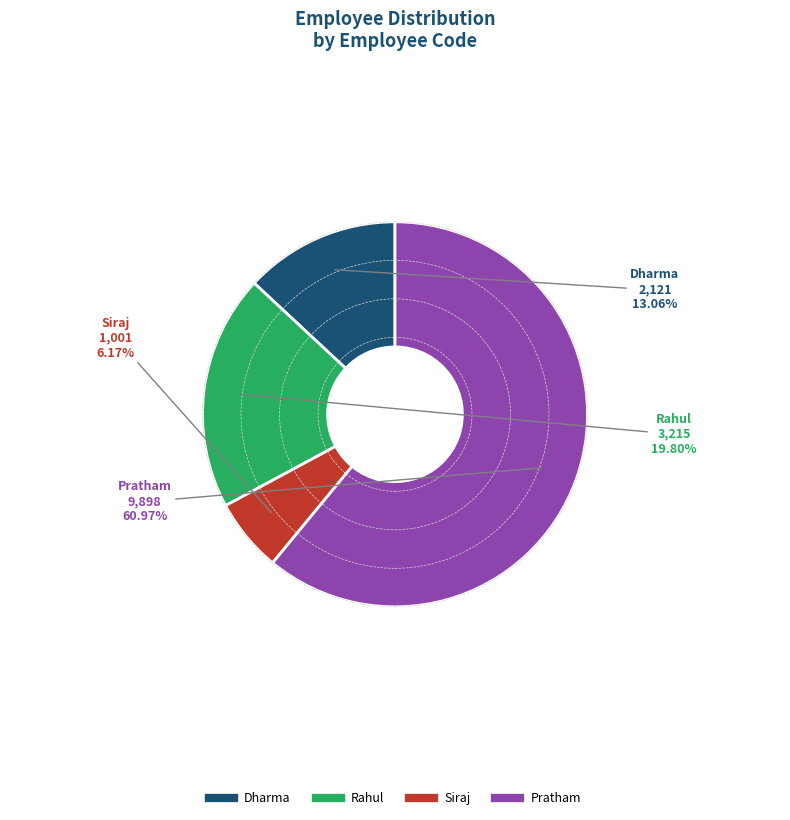

Is there any slice that represents more than half of the pie?

Yes